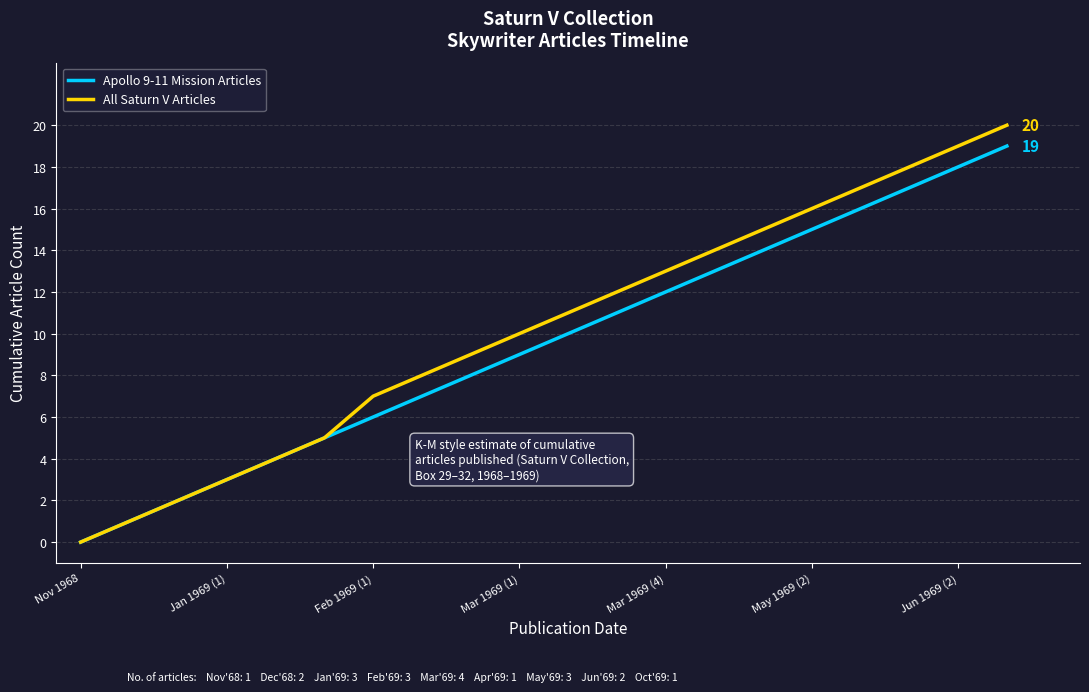

Which series has the largest total across all categories?

All Saturn V Articles